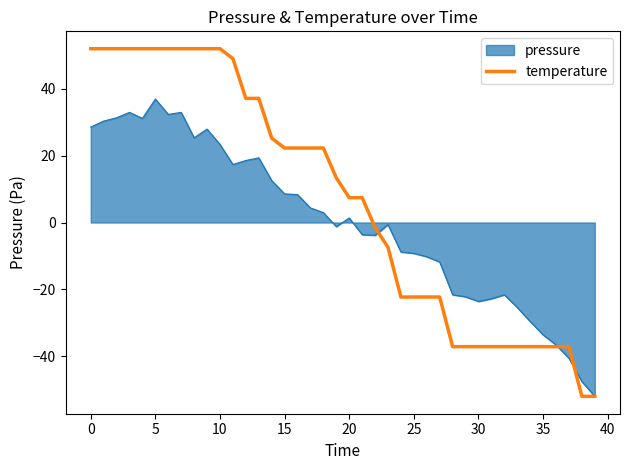

Rank the series by their average value, from highest to lowest.

temperature, pressure